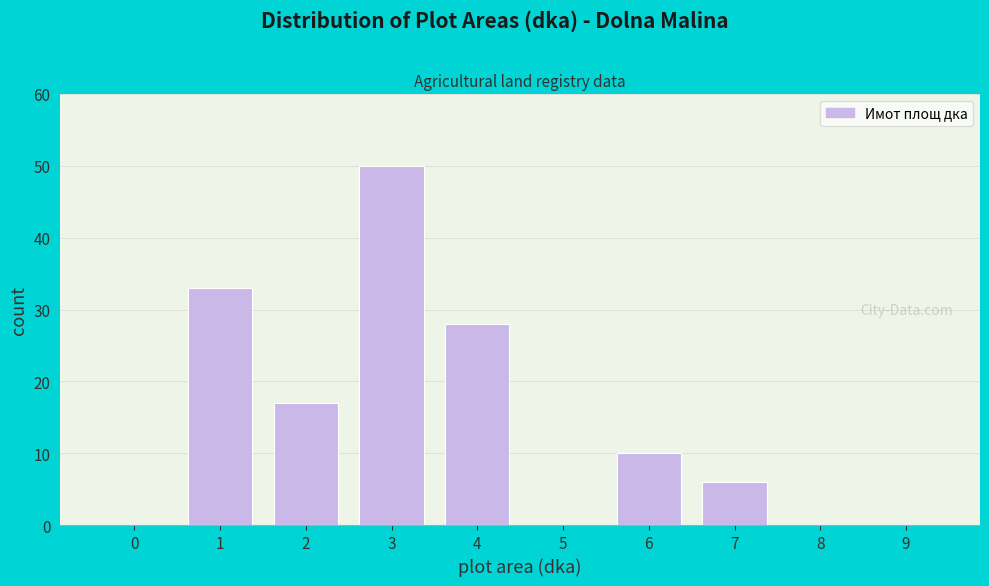

Reading left to right, transcribe all the data shown in this chart.

0=0	1=33	2=17	3=50	4=28	5=0	6=10	7=6	8=0	9=0